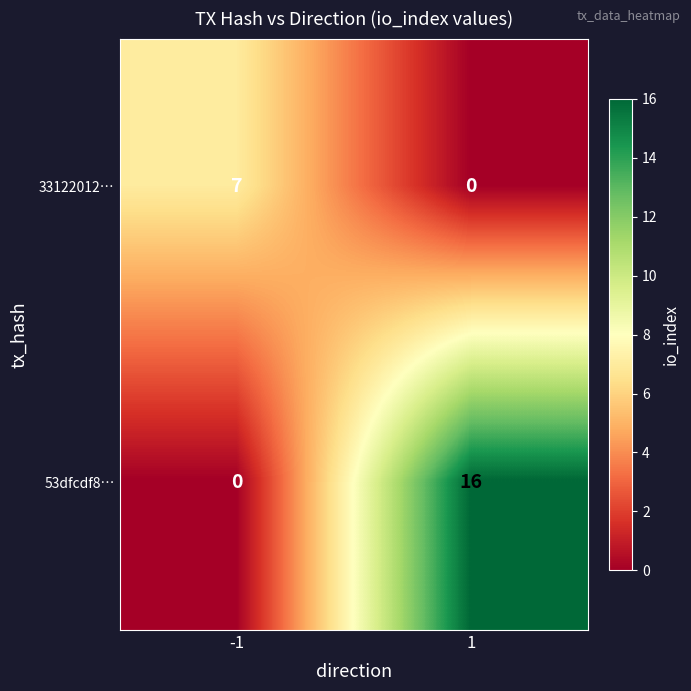

Which series has the largest total across all categories?

53dfcdf8…